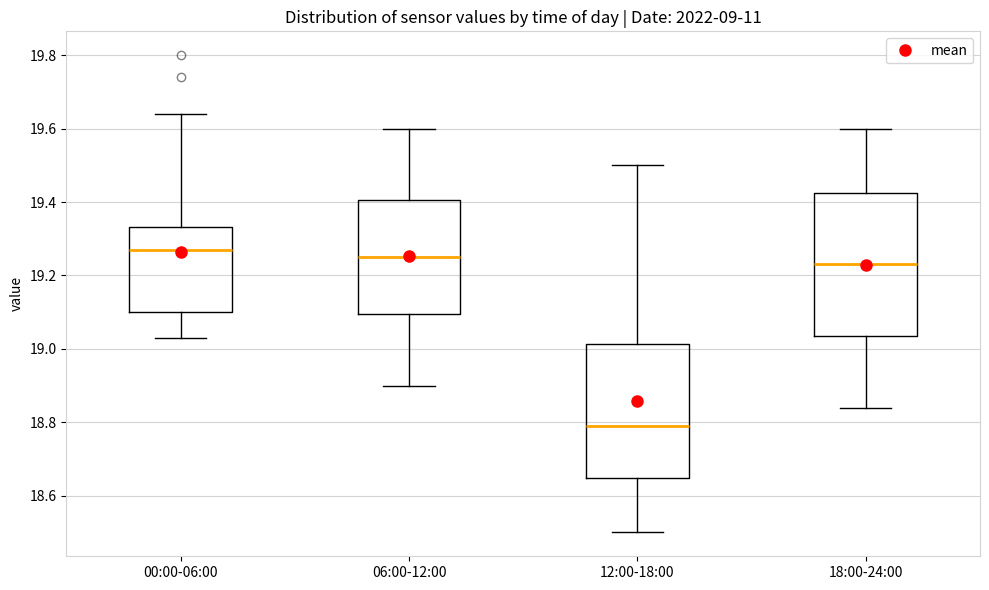

Where does the median line of the box for 06:00-12:00 sit on the y-axis? The values are not printed on the chart, so give them approximately, as read against the axis.

19.26